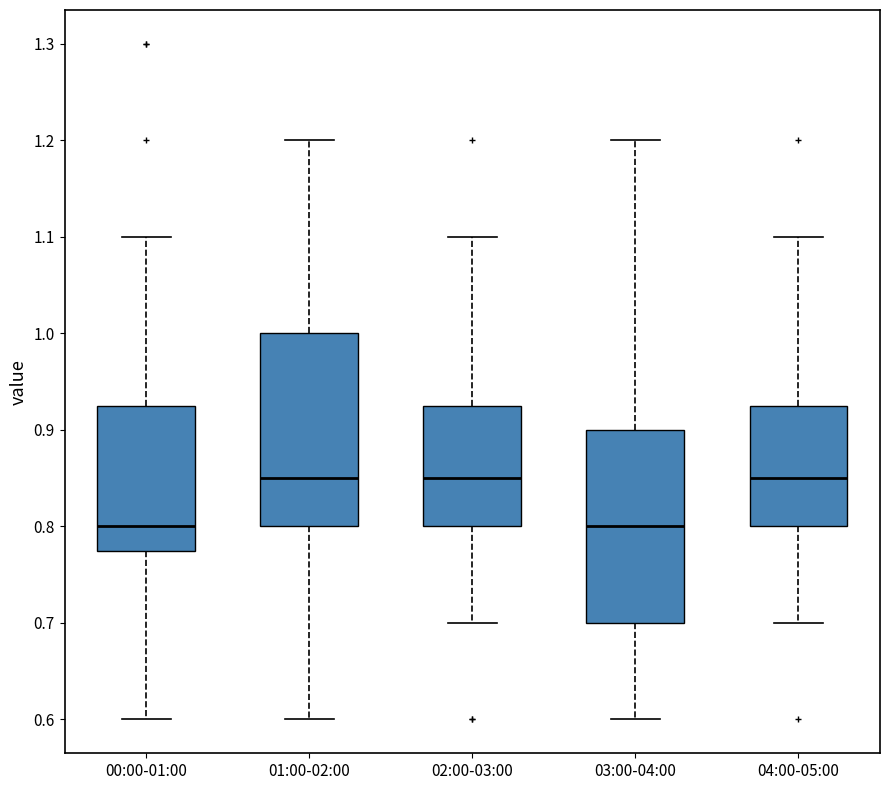

Reading left to right, transcribe this box plot: for each box, give where its median line is, the range the box spans, and where its two whiskers end, as read against the y-axis. The values are not printed on the chart, so give them approximately, as read against the axis.

00:00-01:00: median 0.80, box 0.78 to 0.93, whiskers 0.60 to 1.10
01:00-02:00: median 0.85, box 0.80 to 1.00, whiskers 0.60 to 1.20
02:00-03:00: median 0.85, box 0.80 to 0.93, whiskers 0.70 to 1.10
03:00-04:00: median 0.80, box 0.70 to 0.90, whiskers 0.60 to 1.20
04:00-05:00: median 0.85, box 0.80 to 0.93, whiskers 0.70 to 1.10